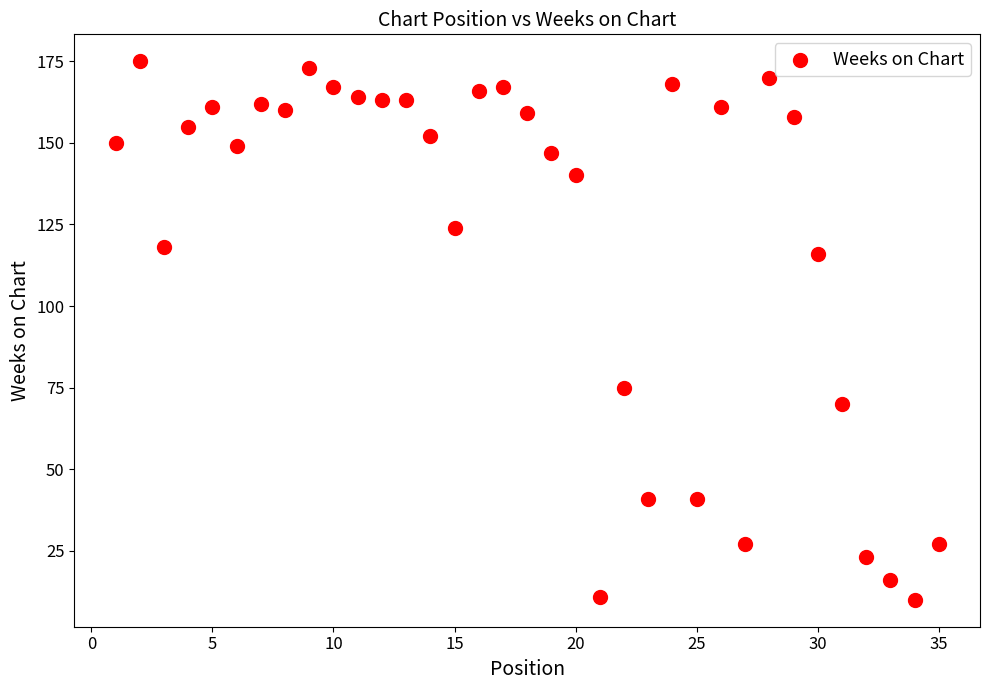

What is the range of X values (max minus min)?

34